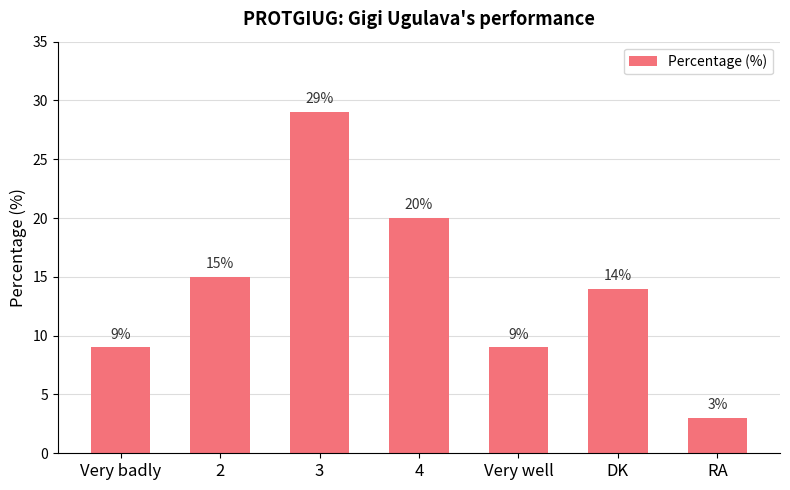

Which label corresponds to the smallest value in the chart?

RA